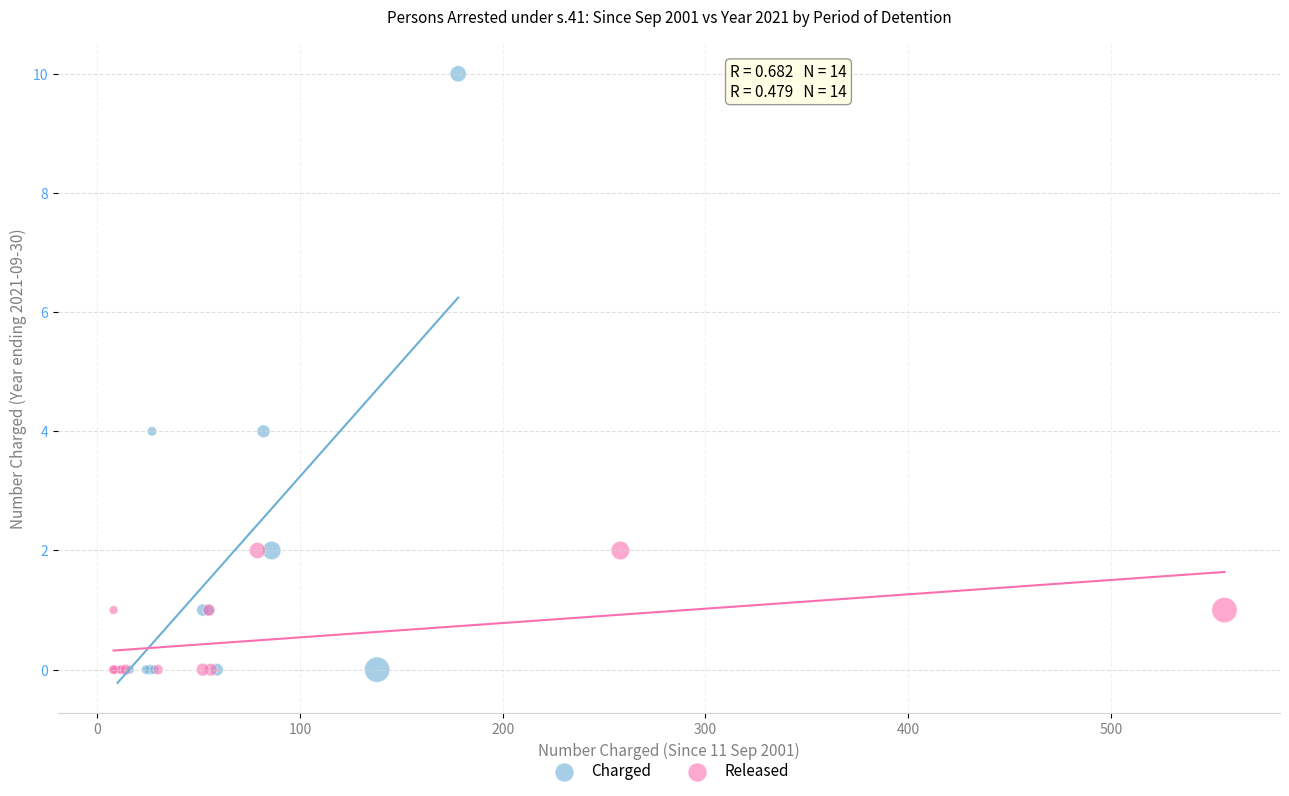

Which series reaches the maximum Y coordinate?

Charged